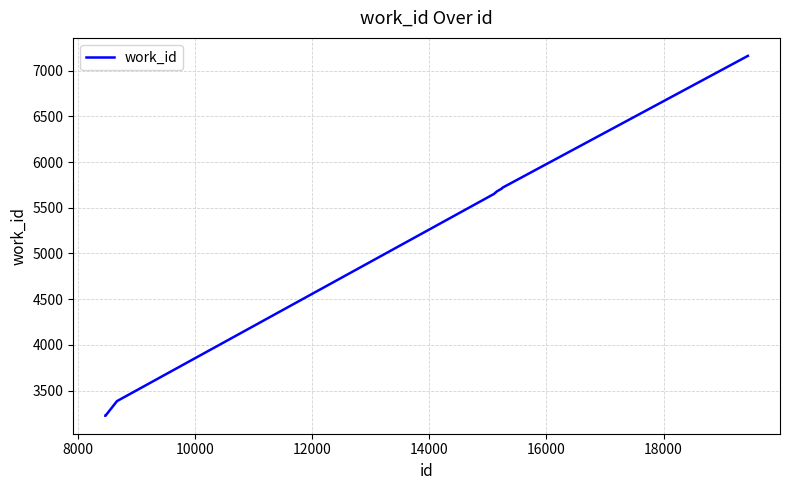

What is the smallest value displayed?

3224